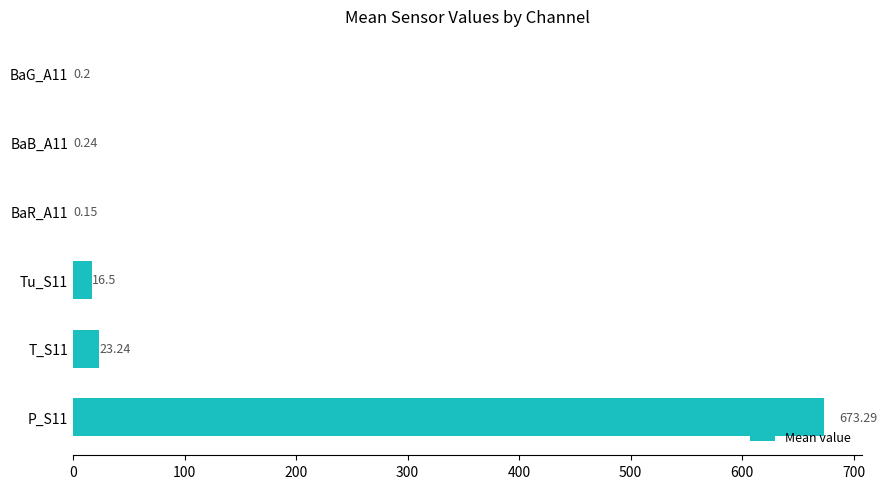

Between BaR_A11 and P_S11, which is larger?

P_S11